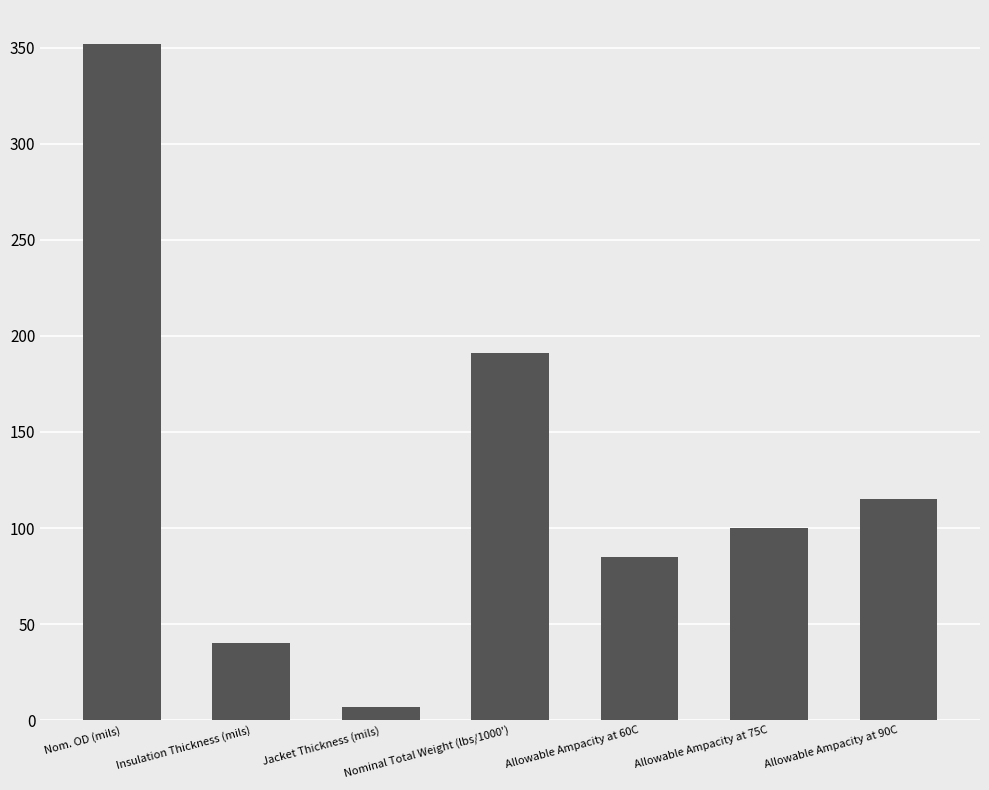

What is the smallest value displayed?

7